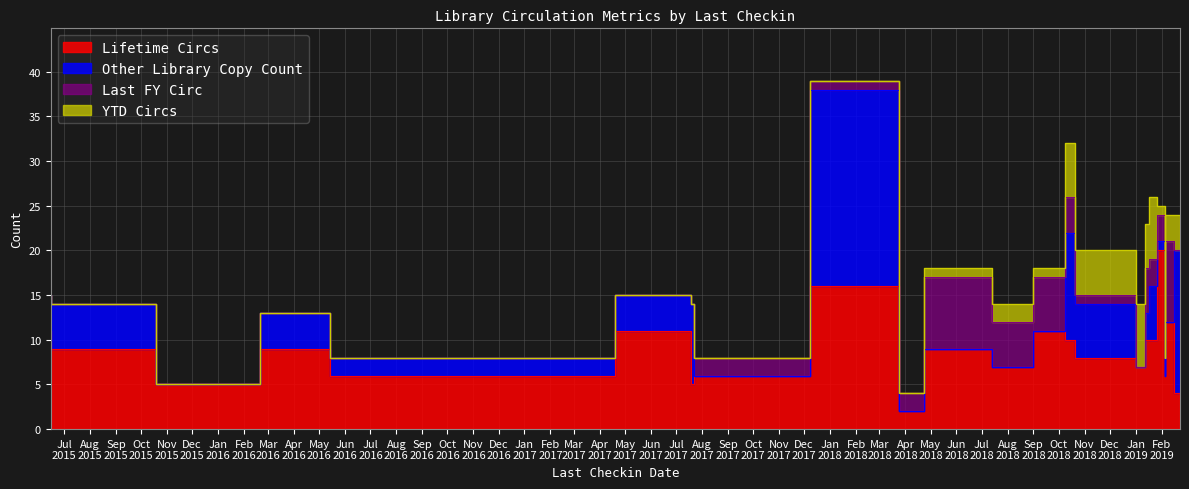

What value does the Lifetime Circs series have at 07/22/2017?

5